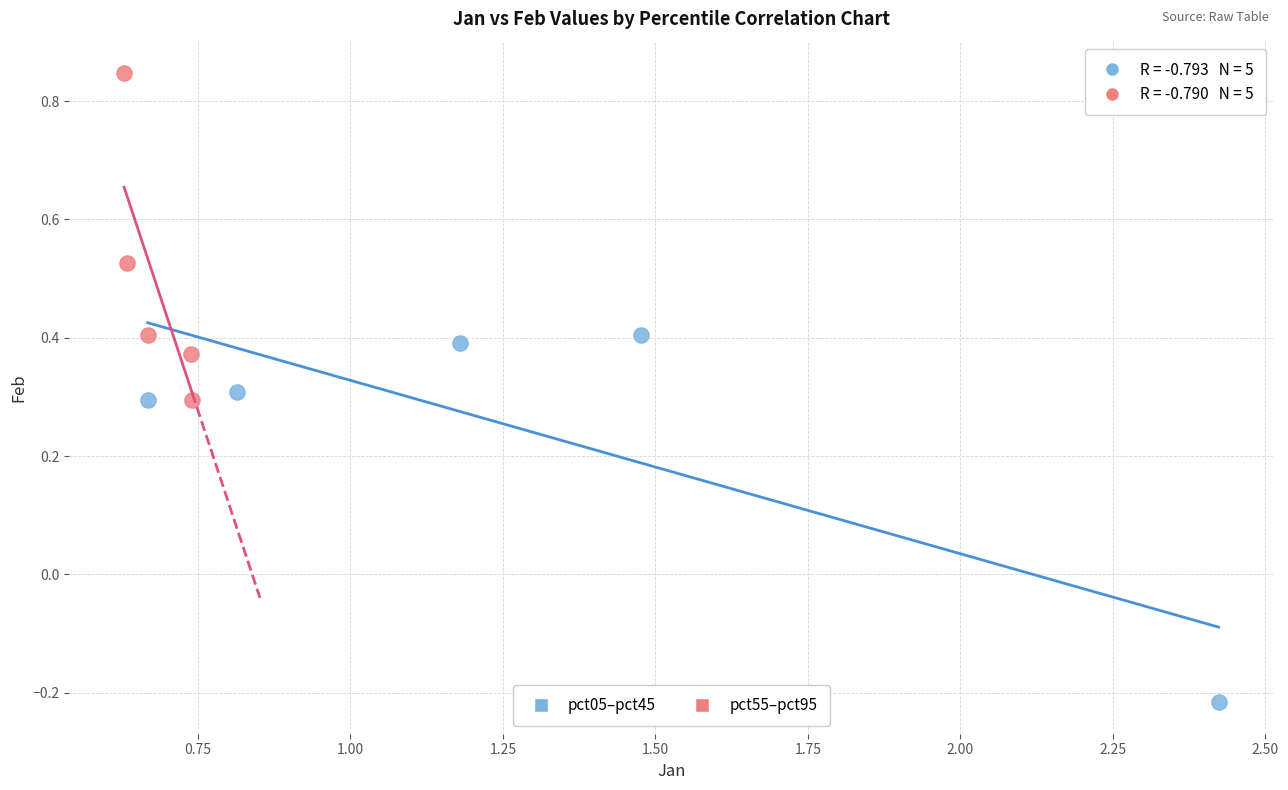

Which series contains the highest Y value?

pct55–pct95